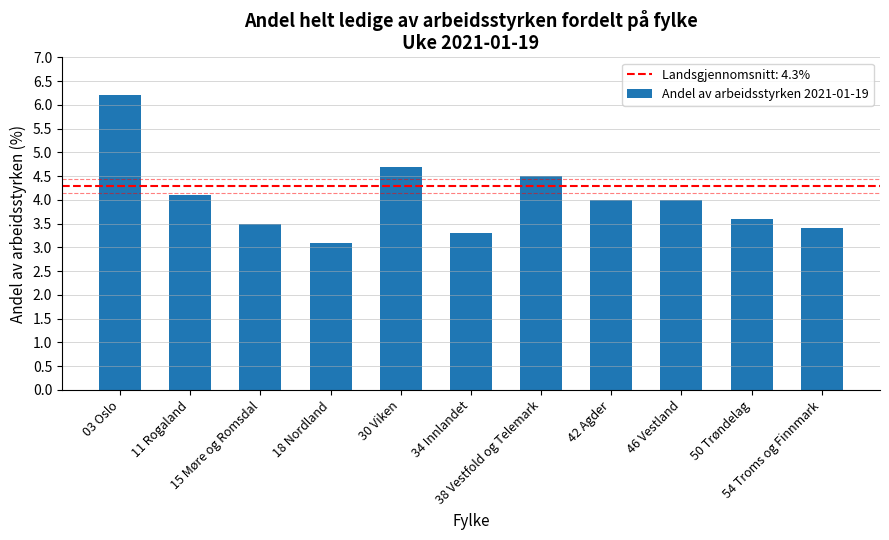

What is the label of the 11th bar from the right?

03 Oslo